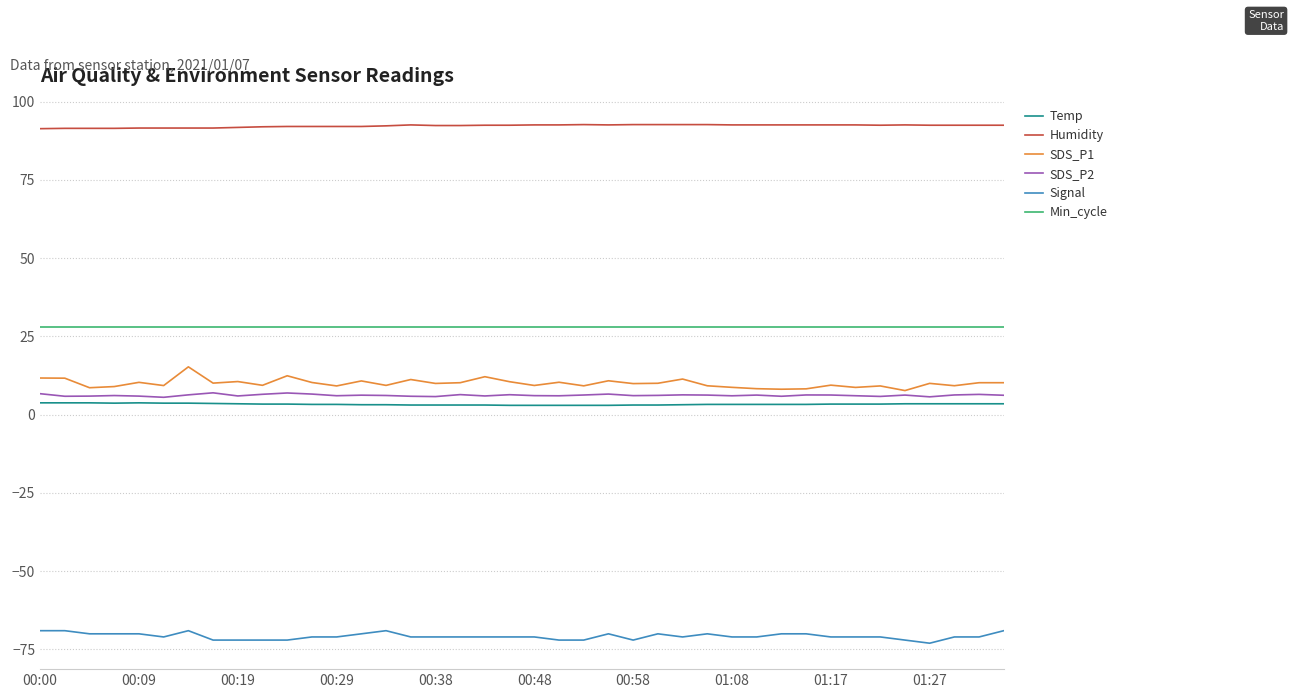

Which series has the largest total across all categories?

Humidity